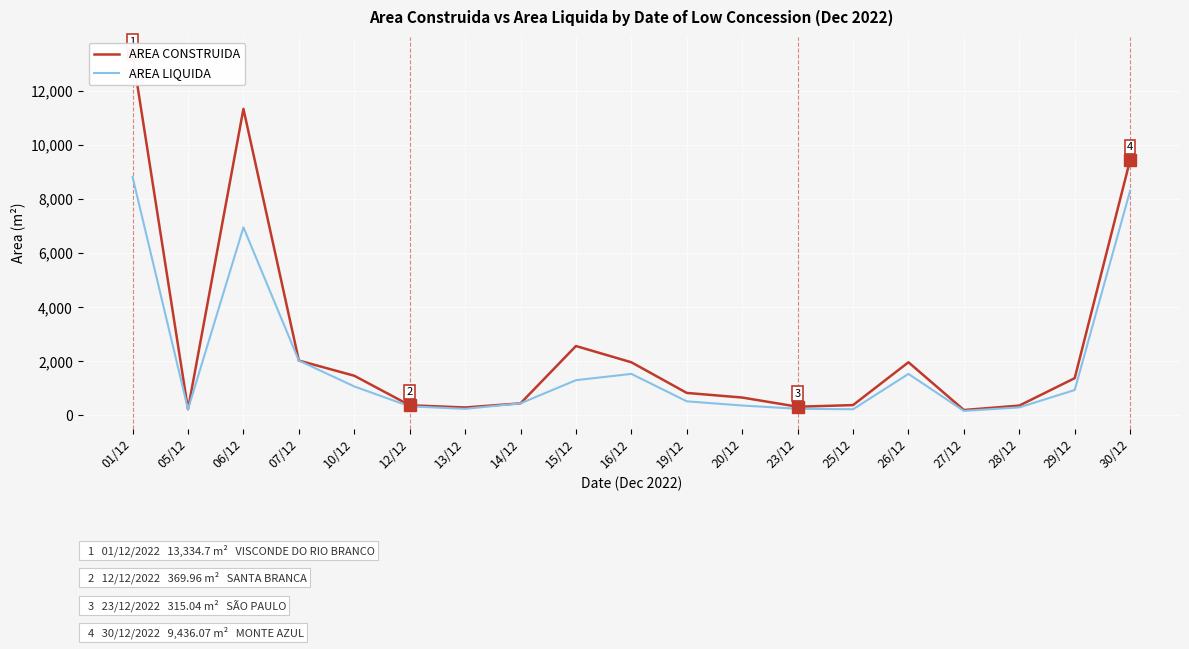

True or false: AREA CONSTRUIDA and AREA LIQUIDA intersect in this chart.

False